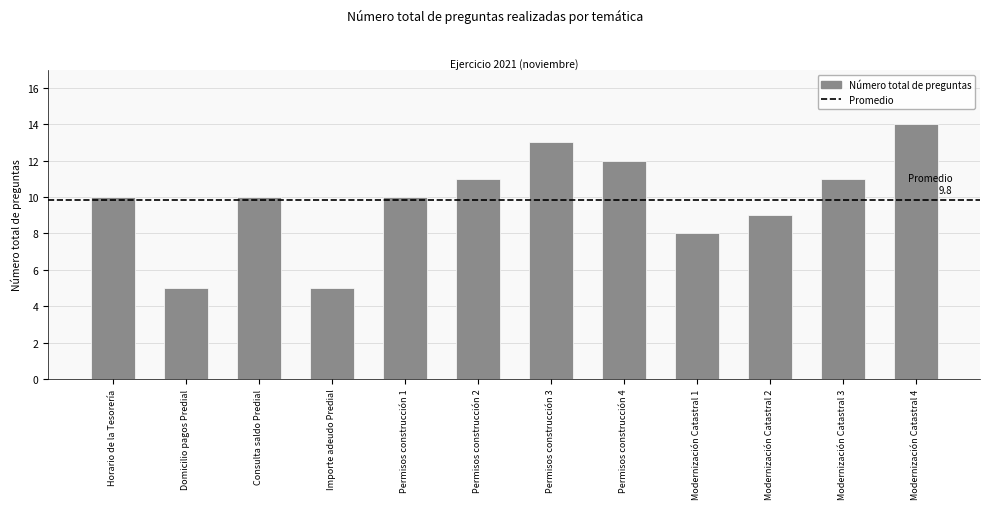

How many bars are there in total?

12